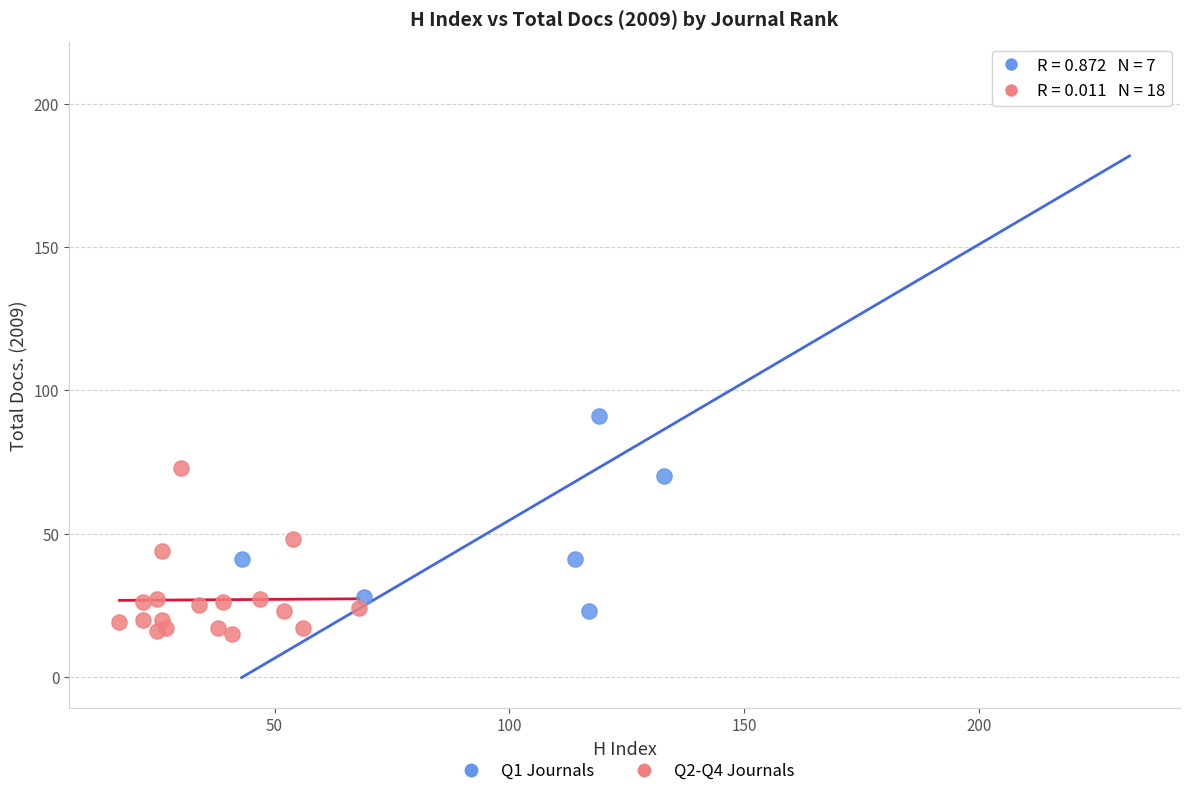

Which series has the widest spread of Y values?

Q1 Journals